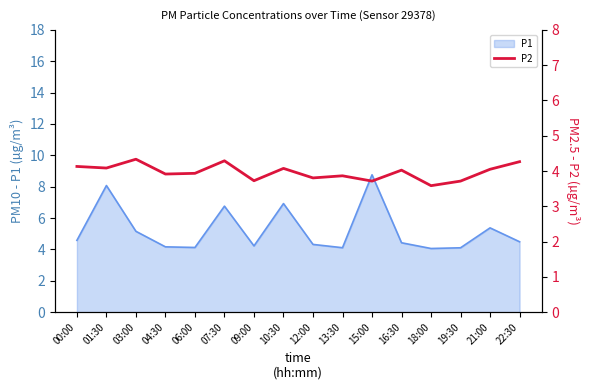

Reading left to right, extract all data points from this chart.

4.1	4.1	4.3	3.9	3.9	4.3	3.7	4.1	3.8	3.9	3.7	4.0	3.6	3.7	4.0	4.3